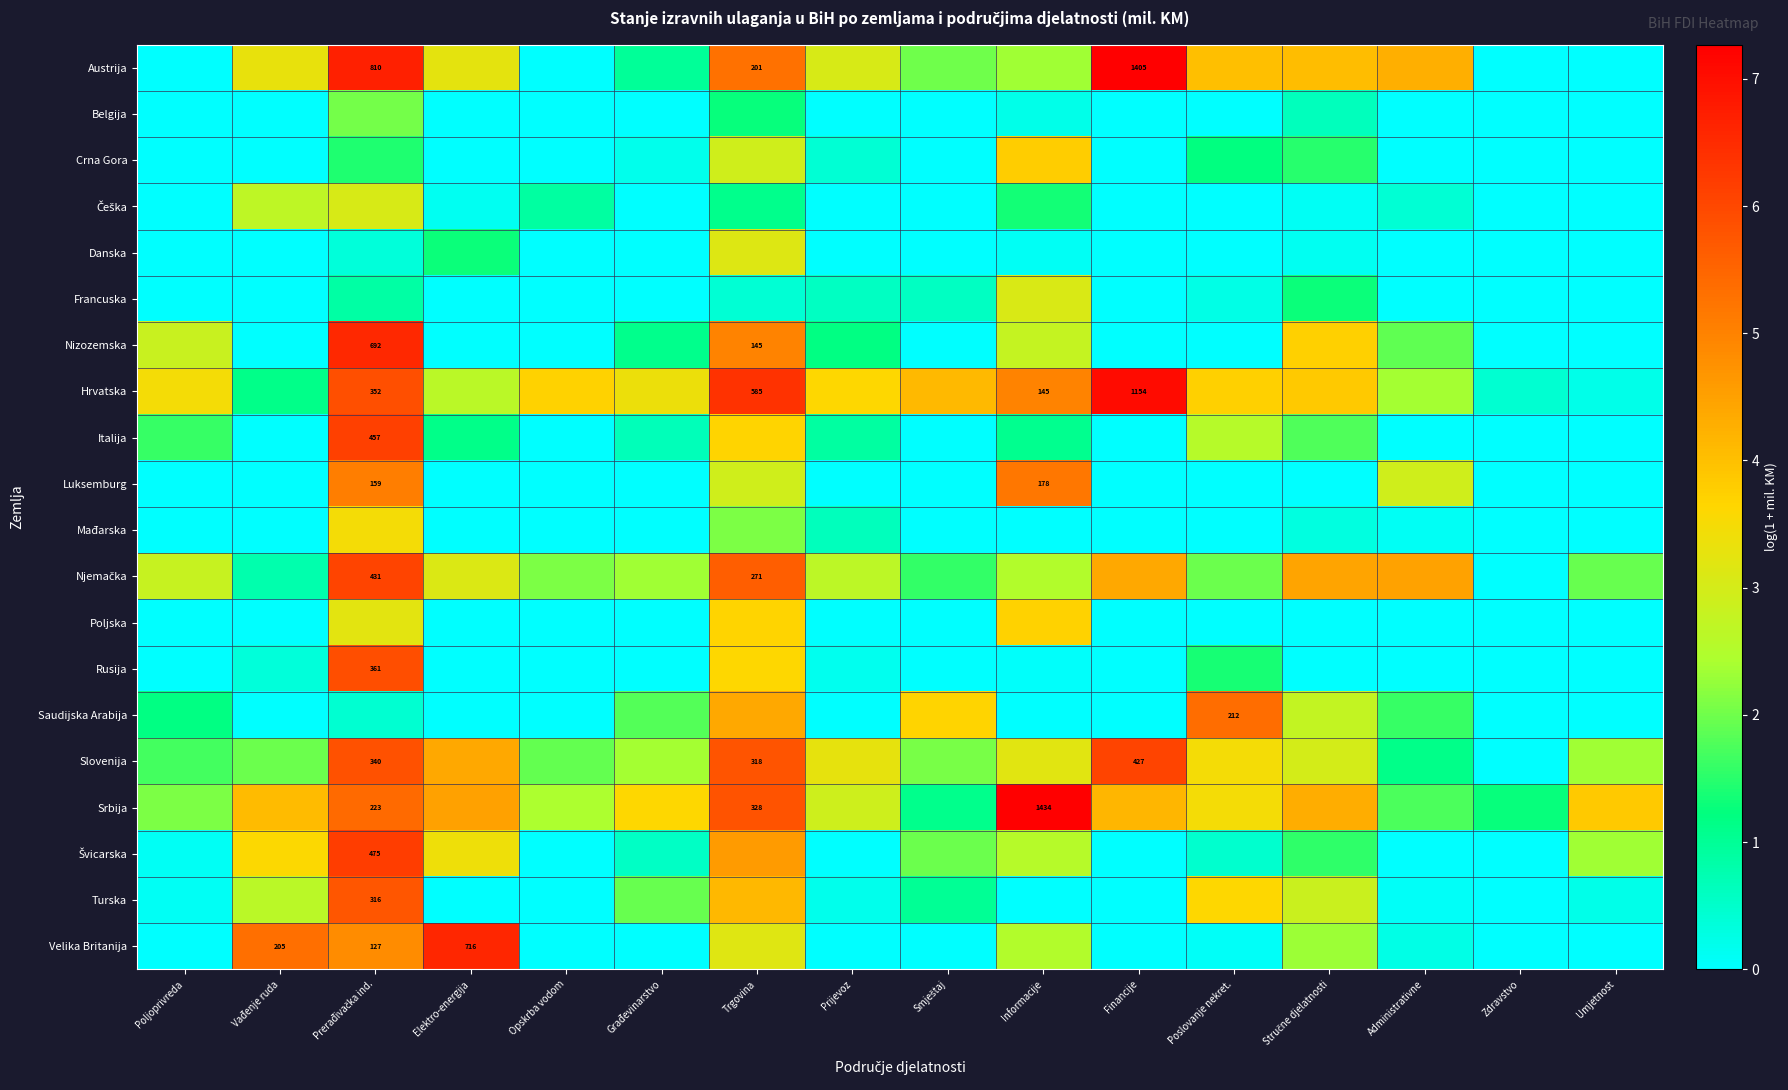

Which series has the largest range (max minus min)?

Austrija